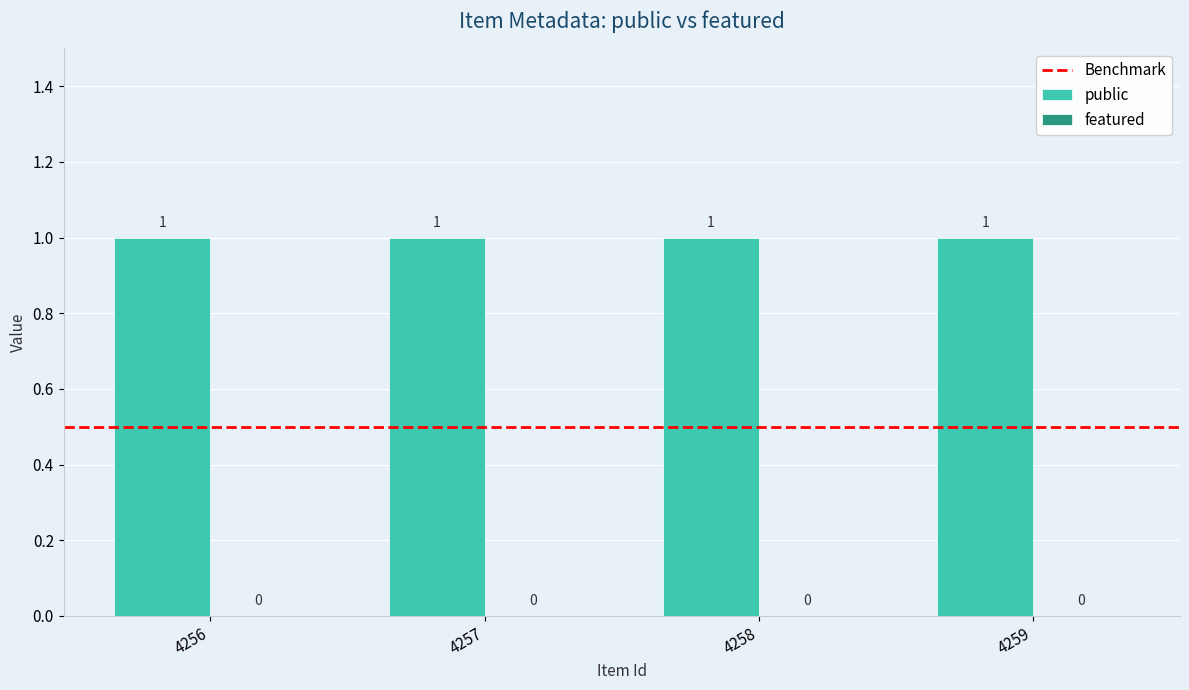

What is the greatest value displayed?

1